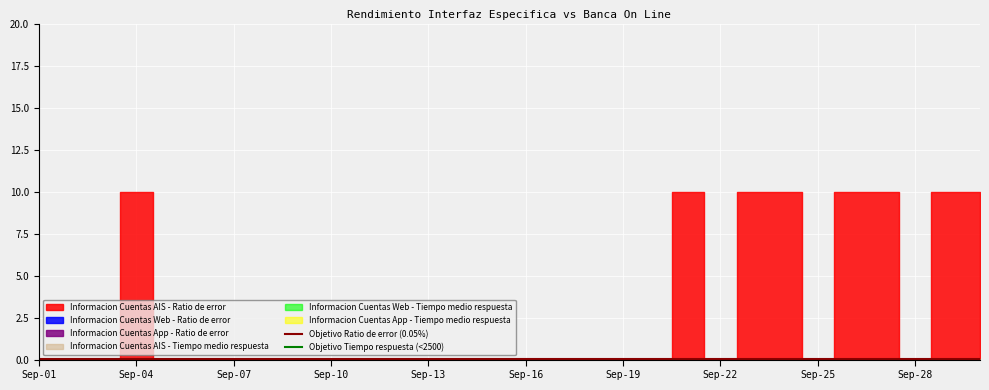

What is the average value of the Objetivo Ratio de error (0.05%) series?

0.1